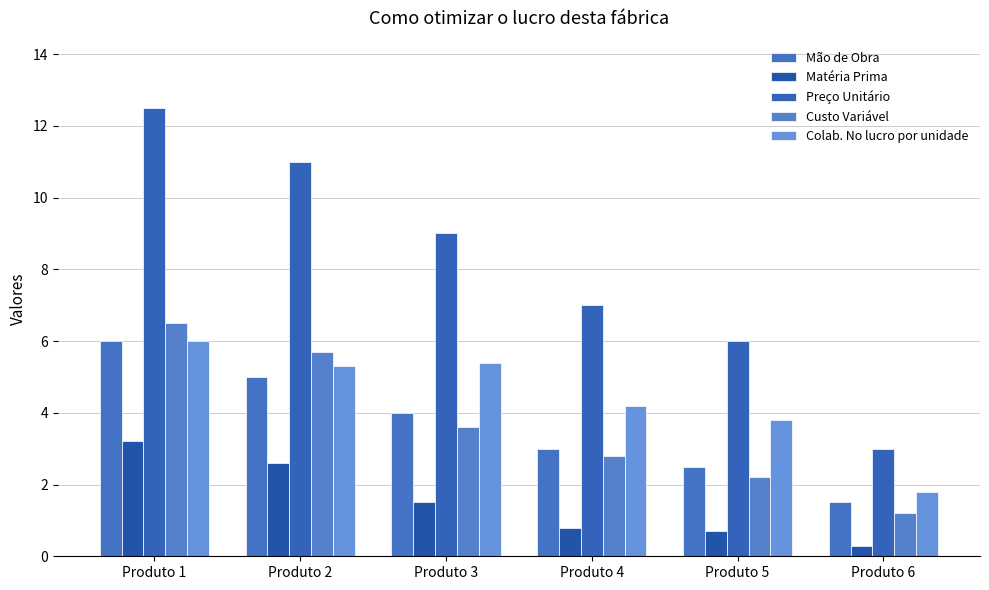

Between Produto 2 and Produto 4, which series saw the biggest shift?

Preço Unitário